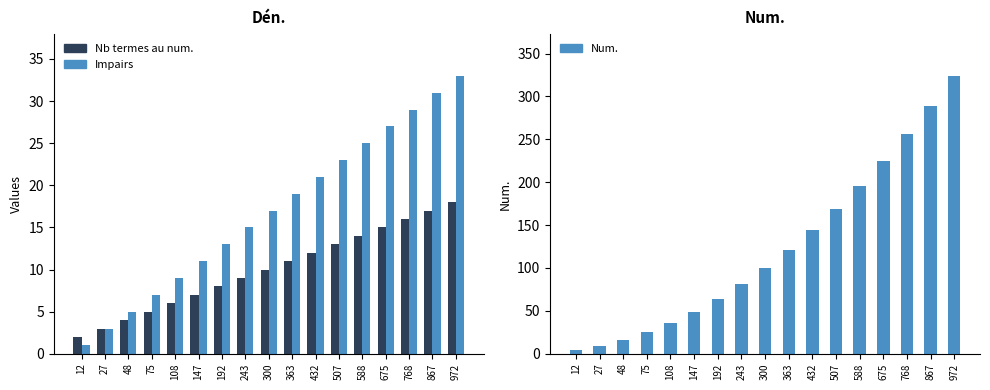

How many groups of bars are there?

17